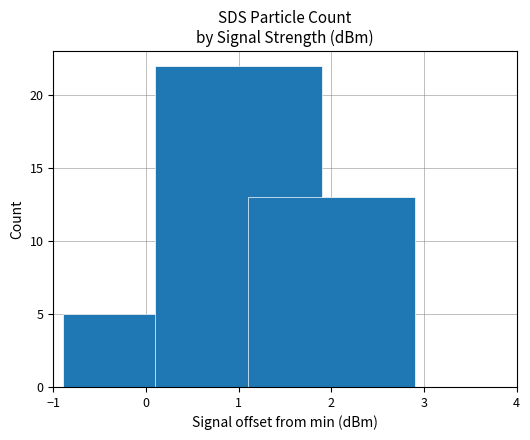

What is the difference between the second highest and minimum values?

8